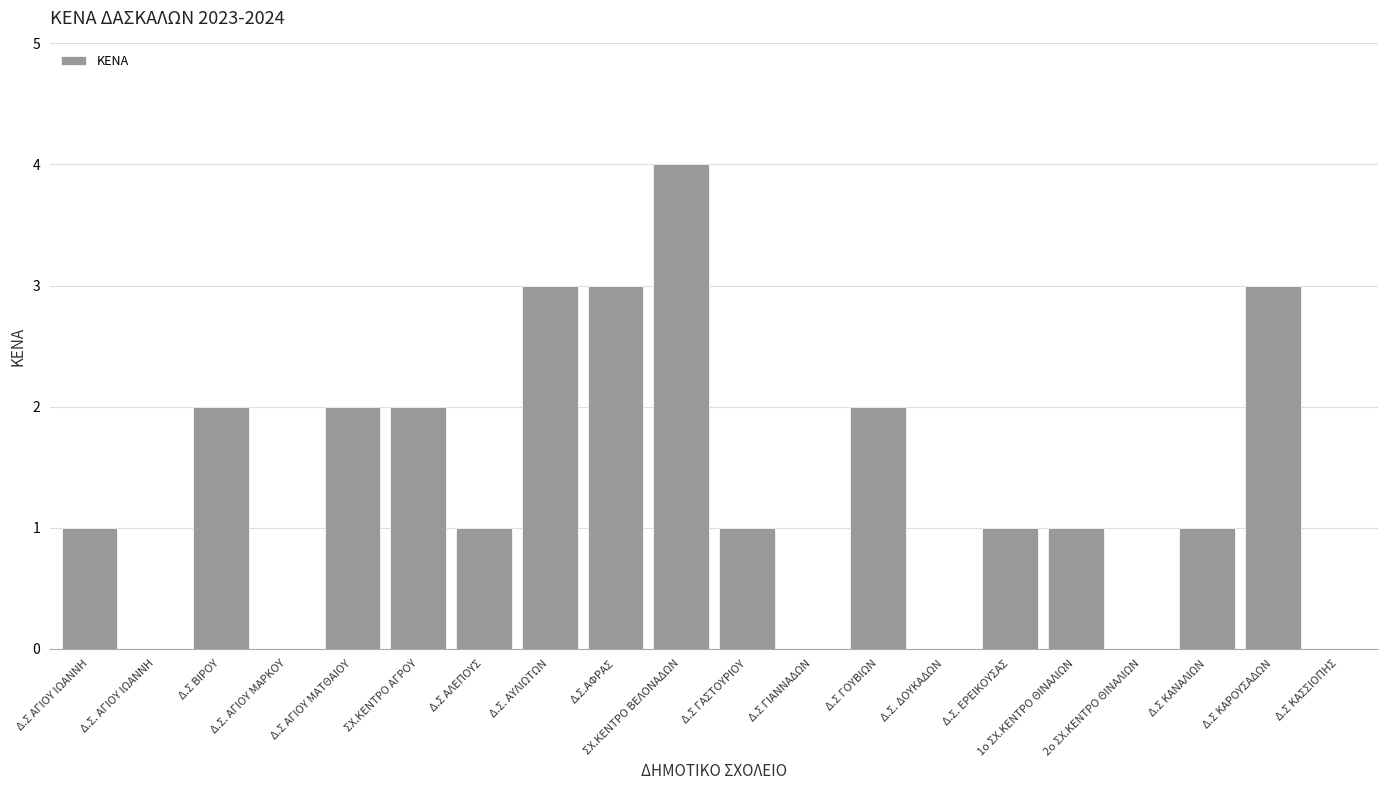

How many distinct data groups are displayed?

1